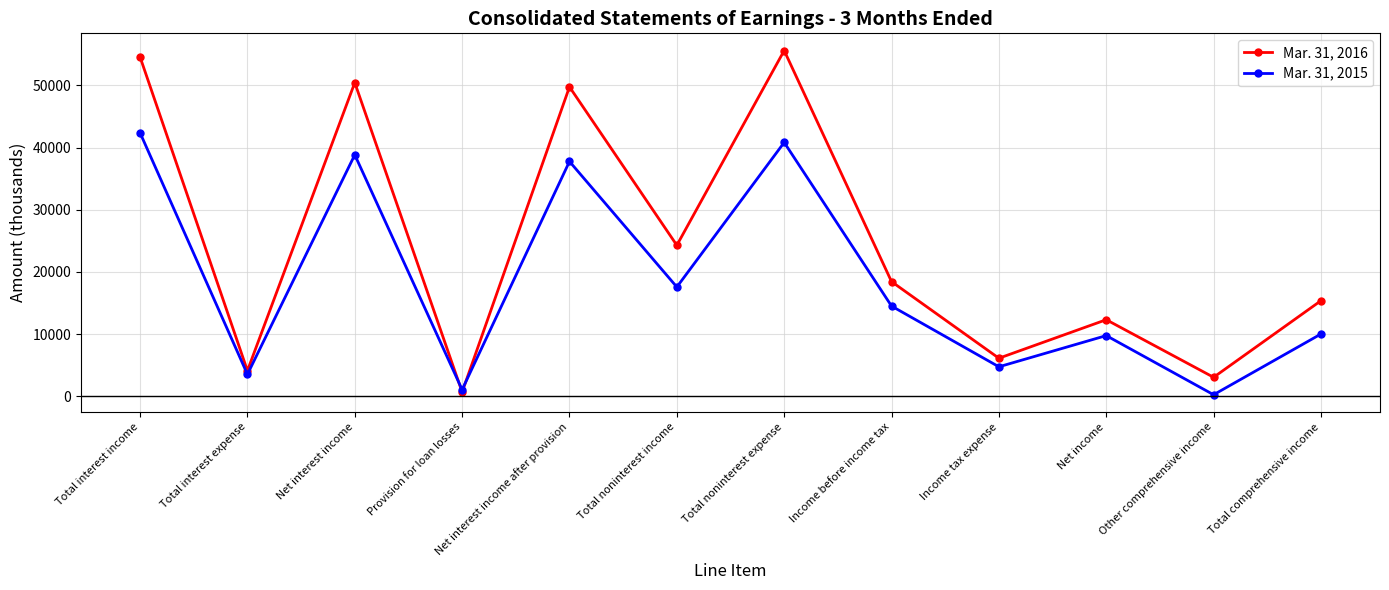

What is the difference between the maximum and minimum values in the Mar. 31, 2016 series?

54919